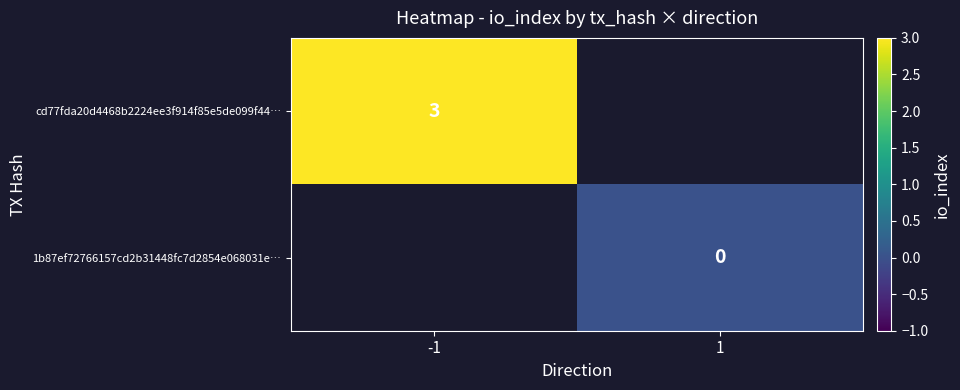

The cd77fda20d4468b2224ee3f914f85e5de099f44… series shows 3 at -1. True or false?

True